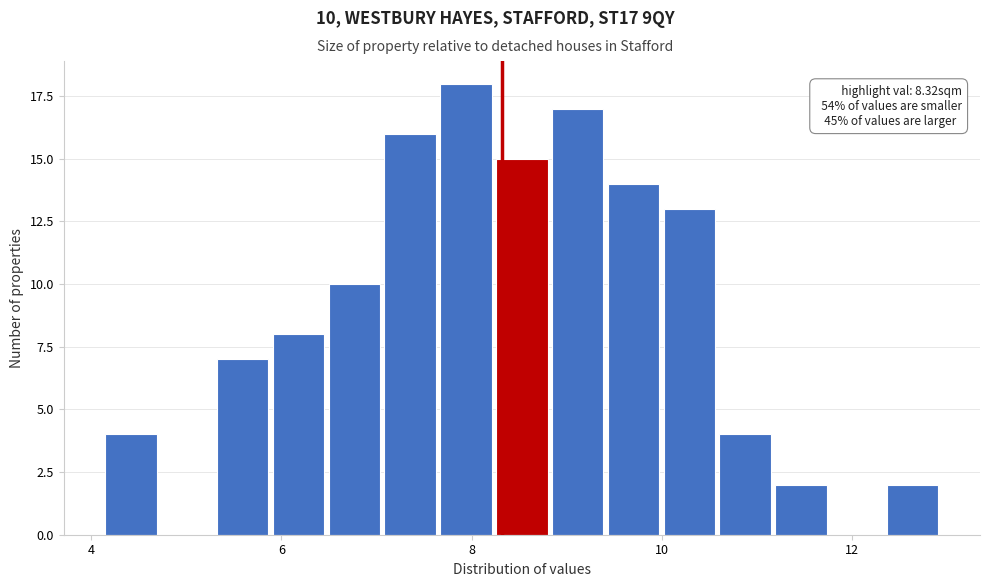

Read against the x-axis, roughly where is the centre of the tallest bar?

8.0